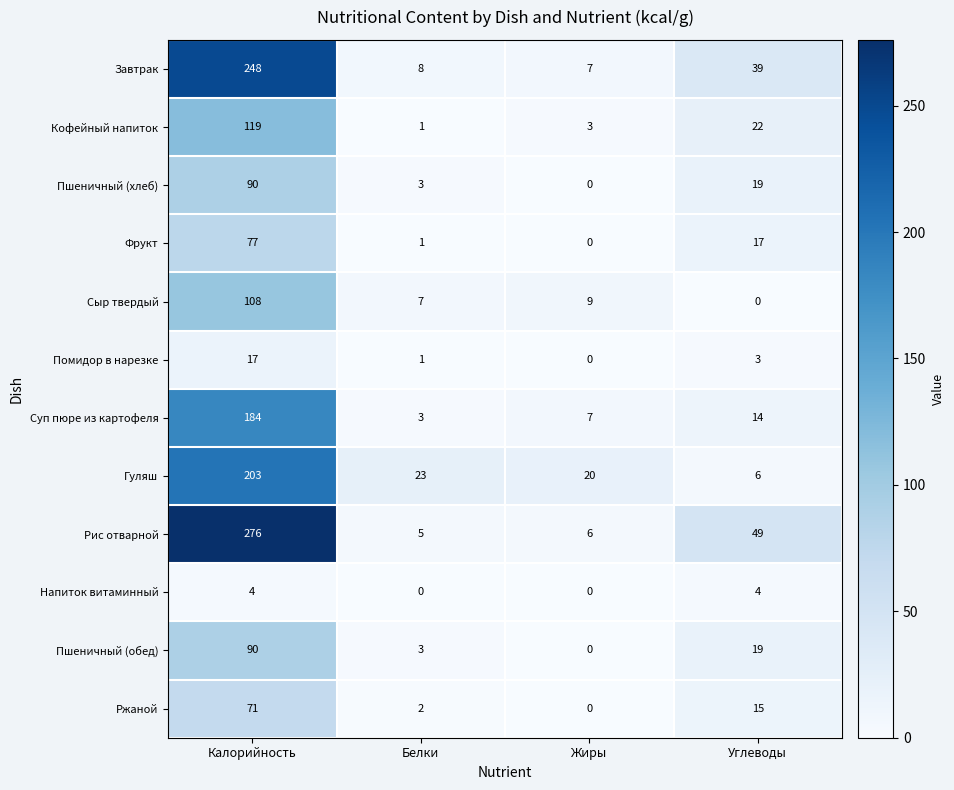

Where is Пшеничный (обед) nearest to the value 45?

Углеводы